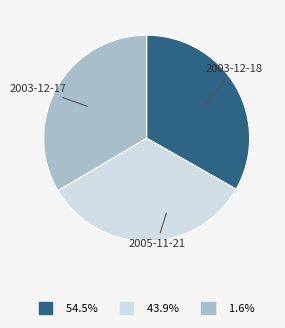

Does any single category account for the majority?

No